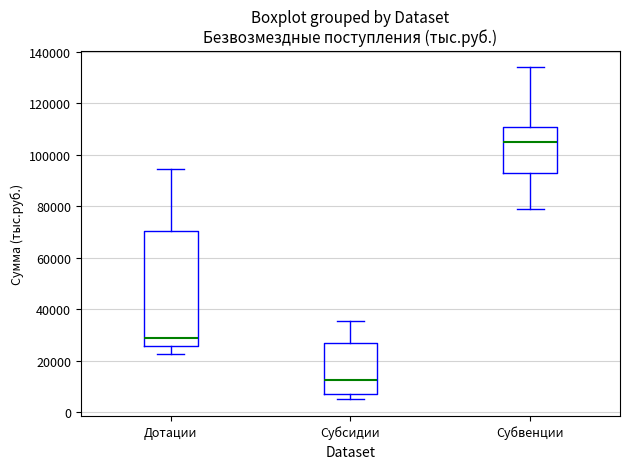

Where does the upper whisker of the box for Субсидии end on the y-axis? The values are not printed on the chart, so give them approximately, as read against the axis.

36000